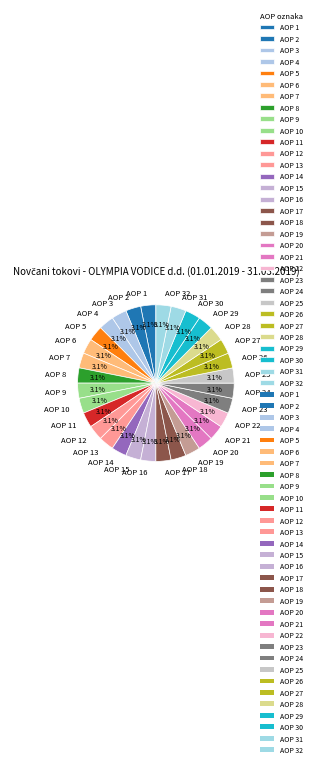

Approximately how many times larger is the value at AOP 8 compared to AOP 5?

1.0